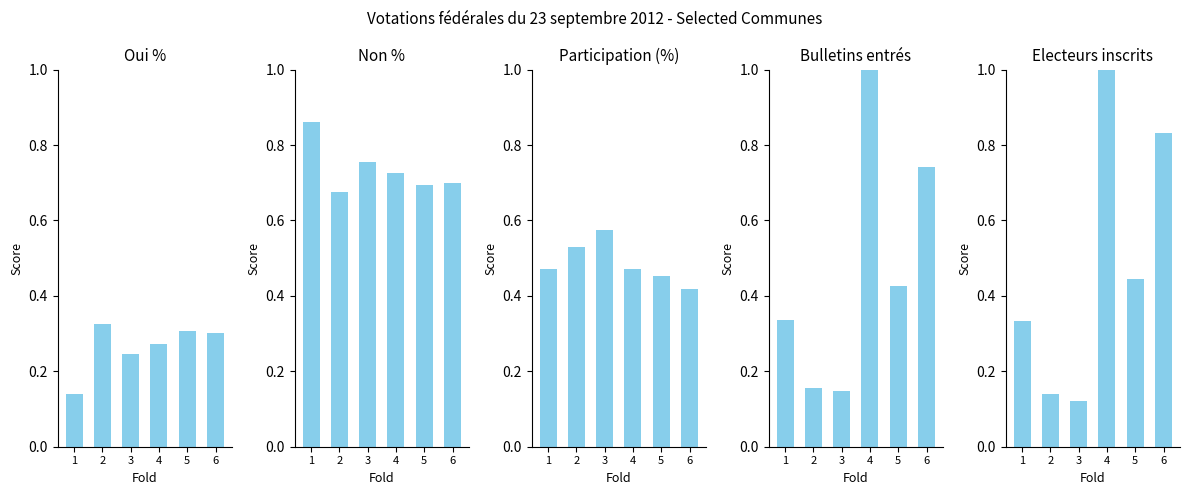

Count the number of categories in the chart.

6